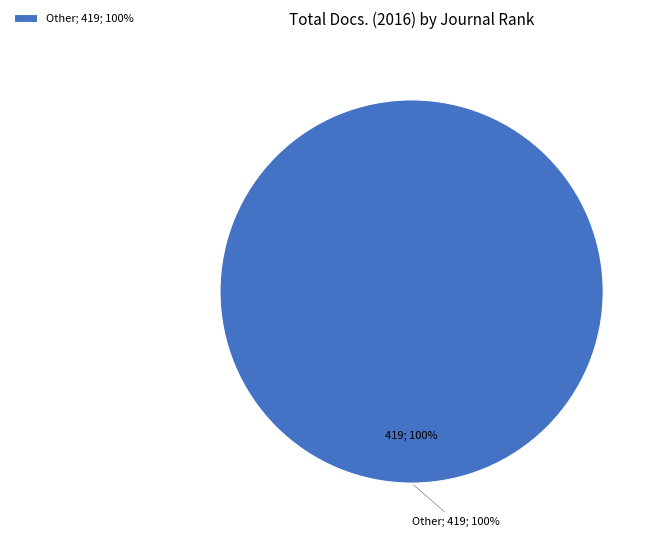

Is it true that Rank 7 is 1% of the pie?

False